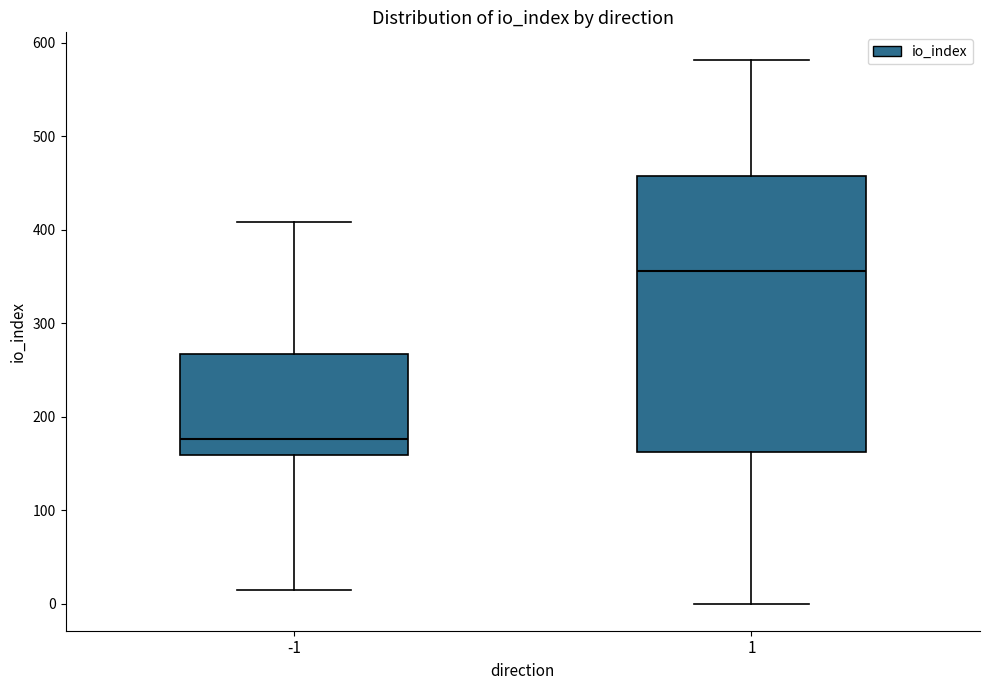

Comparing the boxes themselves (not the whiskers), which one is the tallest?

1